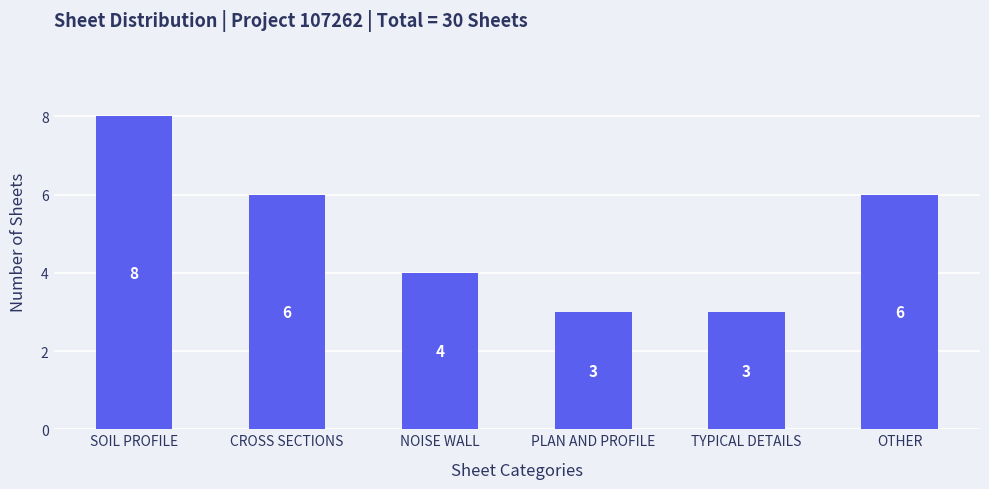

What position from the left is CROSS SECTIONS?

2